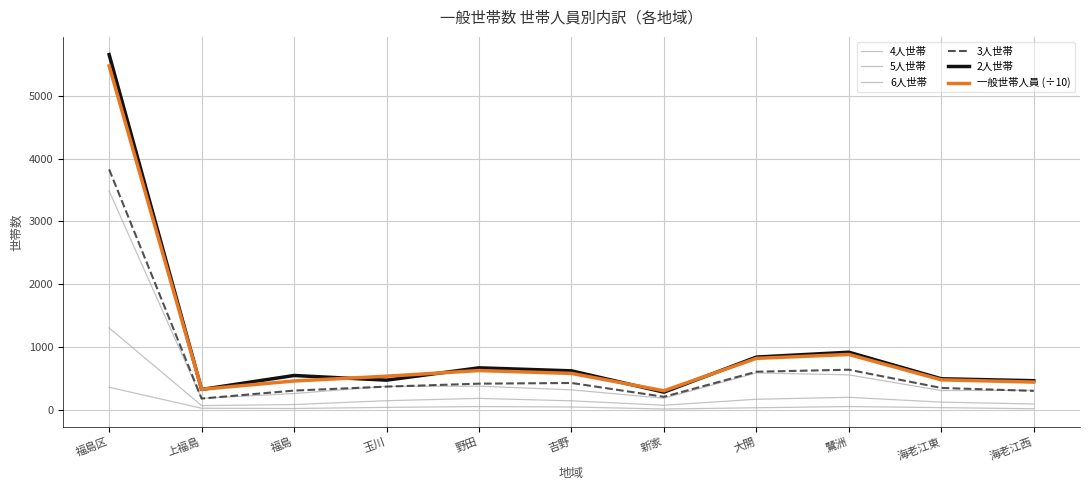

Does the chart have visible grid lines?

Yes